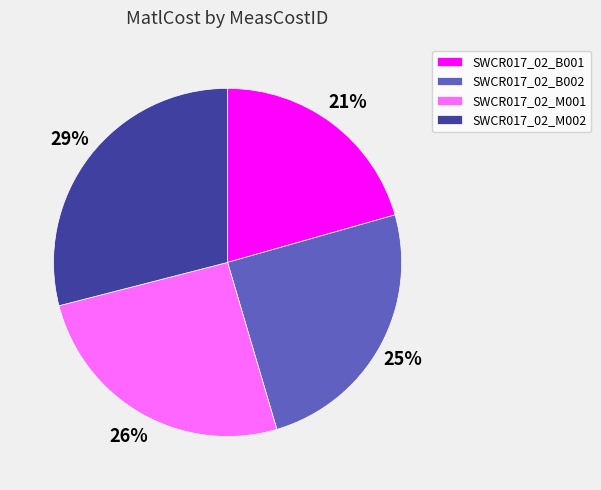

What percentage is the SWCR017_02_M002 slice, to the nearest percent?

29%